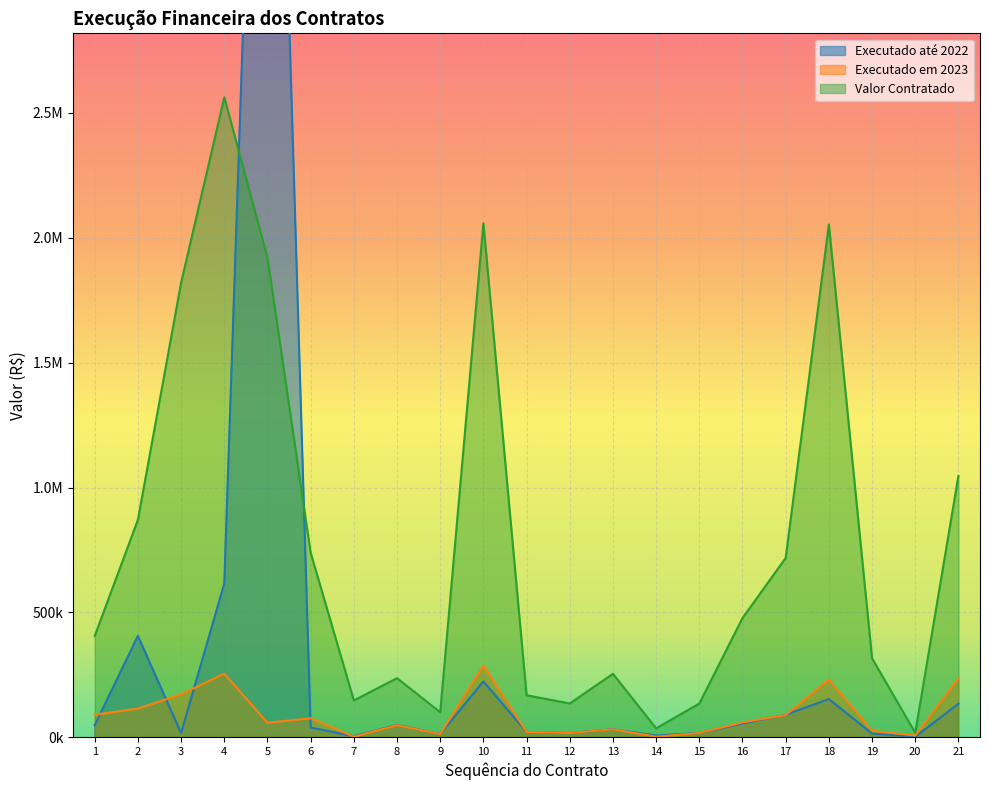

Is it true that Valor Contratado equals 1269110.4 at 4?

False